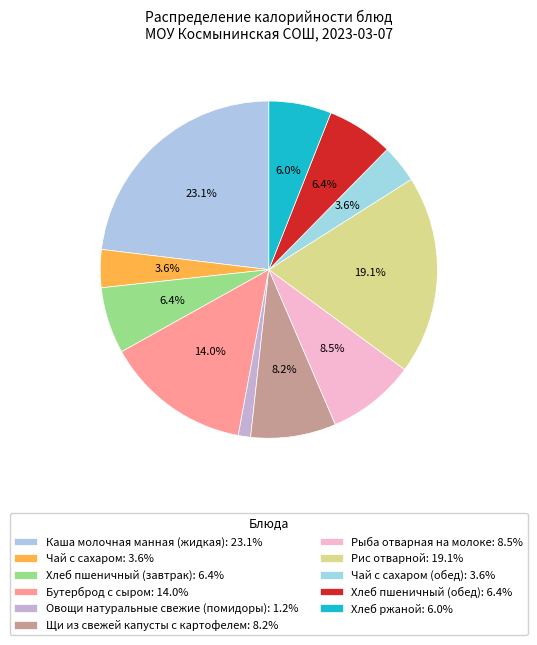

How many slices are in this pie chart?

11